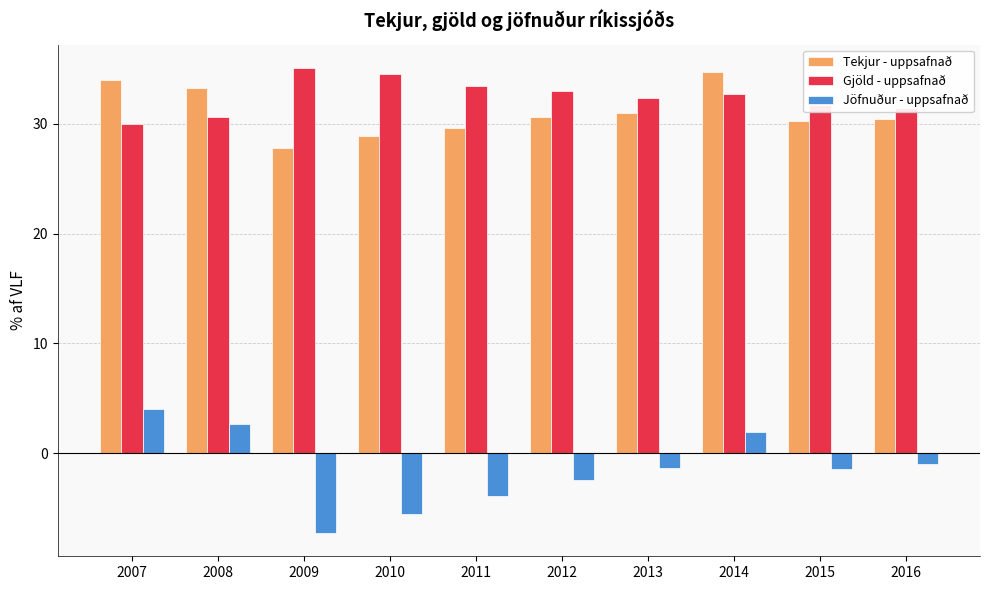

Are the bars grouped side by side (vs. stacked)?

Yes